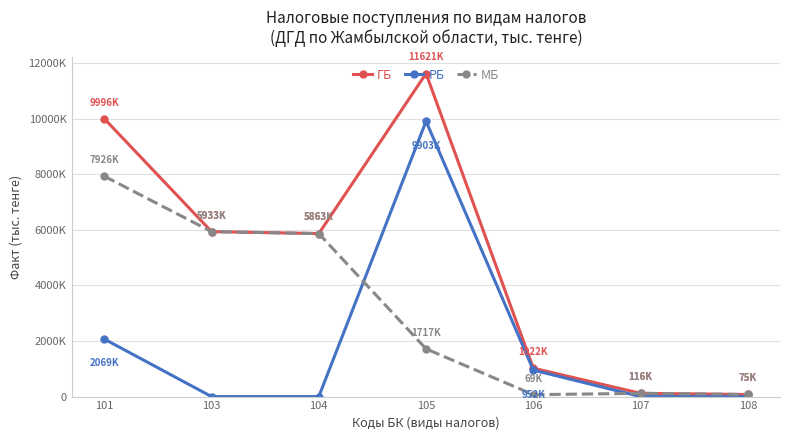

How many lines are shown in the chart?

3